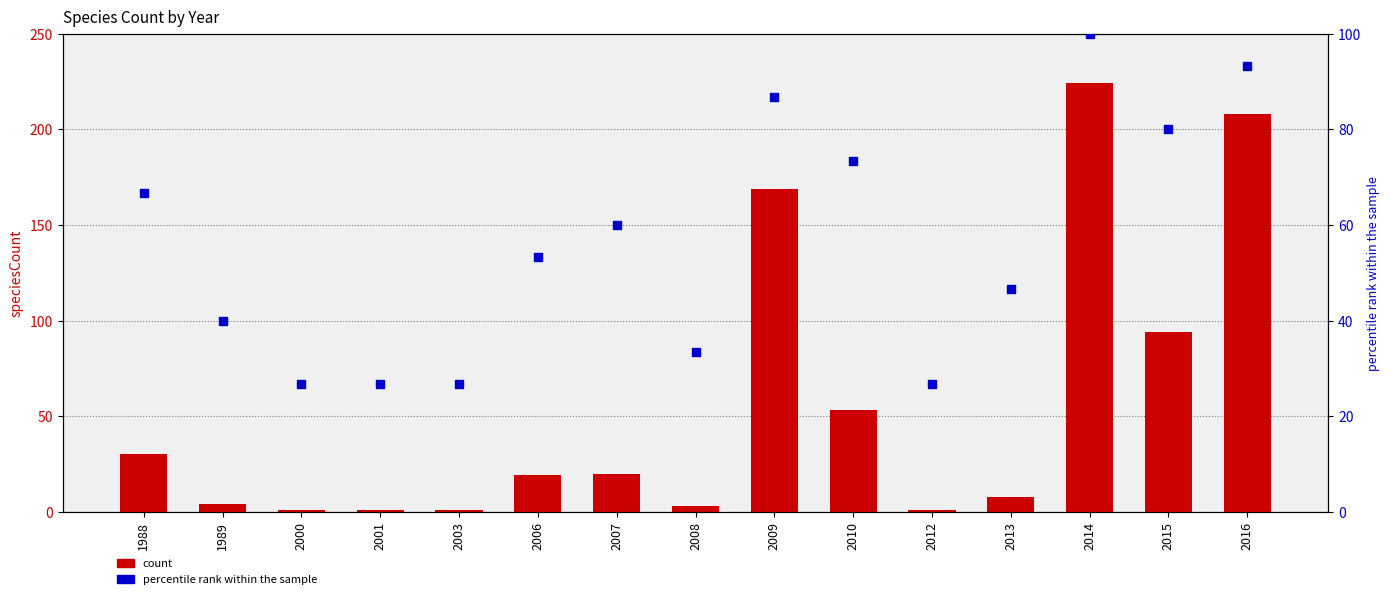

Which series has the widest spread of Y values?

count